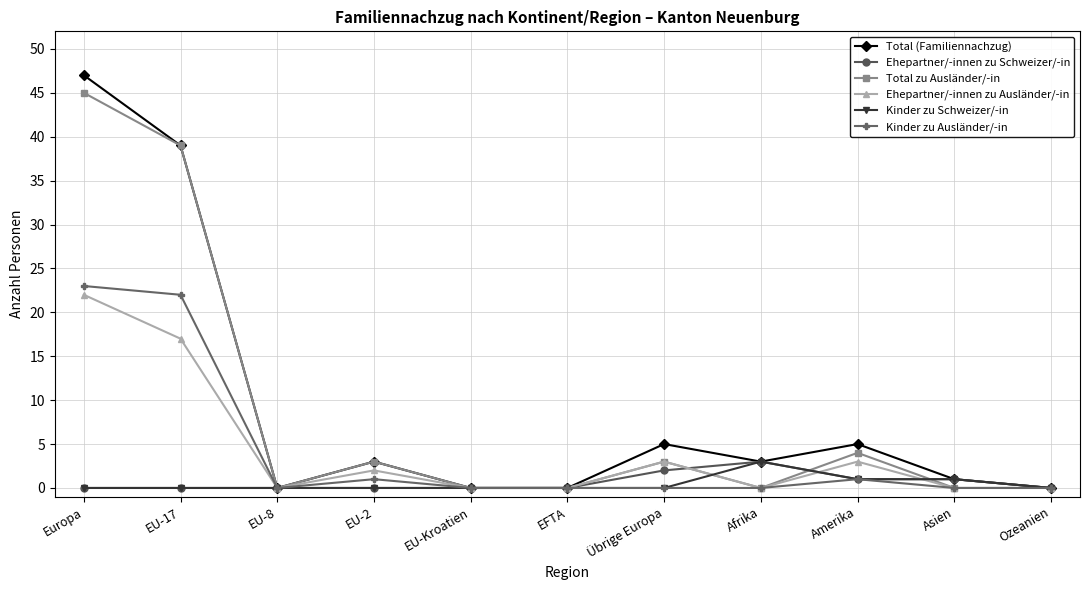

Reading left to right, what are all the values shown in this chart?

Total (Familiennachzug): Europa=47	EU-17=39	EU-8=0	EU-2=3	EU-Kroatien=0	EFTA=0	Übrige Europa=5	Afrika=3	Amerika=5	Asien=1	Ozeanien=0
Ehepartner/-innen zu Schweizer/-in: Europa=0	EU-17=0	EU-8=0	EU-2=0	EU-Kroatien=0	EFTA=0	Übrige Europa=2	Afrika=3	Amerika=1	Asien=1	Ozeanien=0
Total zu Ausländer/-in: Europa=45	EU-17=39	EU-8=0	EU-2=3	EU-Kroatien=0	EFTA=0	Übrige Europa=3	Afrika=0	Amerika=4	Asien=0	Ozeanien=0
Ehepartner/-innen zu Ausländer/-in: Europa=22	EU-17=17	EU-8=0	EU-2=2	EU-Kroatien=0	EFTA=0	Übrige Europa=3	Afrika=0	Amerika=3	Asien=0	Ozeanien=0
Kinder zu Schweizer/-in: Europa=0	EU-17=0	EU-8=0	EU-2=0	EU-Kroatien=0	EFTA=0	Übrige Europa=0	Afrika=3	Amerika=1	Asien=1	Ozeanien=0
Kinder zu Ausländer/-in: Europa=23	EU-17=22	EU-8=0	EU-2=1	EU-Kroatien=0	EFTA=0	Übrige Europa=0	Afrika=0	Amerika=1	Asien=0	Ozeanien=0